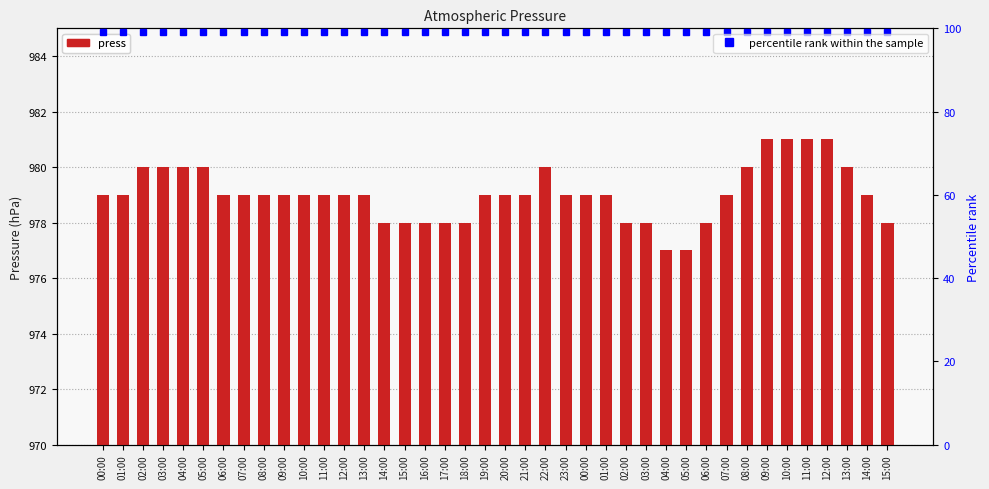

Reading left to right, list all the values displayed in this chart.

press: 00:00=979	01:00=979	02:00=980	03:00=980	04:00=980	05:00=980	06:00=979	07:00=979	08:00=979	09:00=979	10:00=979	11:00=979	12:00=979	13:00=979	14:00=978	15:00=978	16:00=978	17:00=978	18:00=978	19:00=979	20:00=979	21:00=979	22:00=980	23:00=979	00:00=979	01:00=979	02:00=978	03:00=978	04:00=977	05:00=977	06:00=978	07:00=979	08:00=980	09:00=981	10:00=981	11:00=981	12:00=981	13:00=980	14:00=979	15:00=978
percentile rank within the sample: 00:00=99	01:00=99	02:00=99	03:00=99	04:00=99	05:00=99	06:00=99	07:00=99	08:00=99	09:00=99	10:00=99	11:00=99	12:00=99	13:00=99	14:00=99	15:00=99	16:00=99	17:00=99	18:00=99	19:00=99	20:00=99	21:00=99	22:00=99	23:00=99	00:00=99	01:00=99	02:00=99	03:00=99	04:00=99	05:00=99	06:00=99	07:00=99	08:00=99	09:00=99	10:00=99	11:00=99	12:00=99	13:00=99	14:00=99	15:00=99